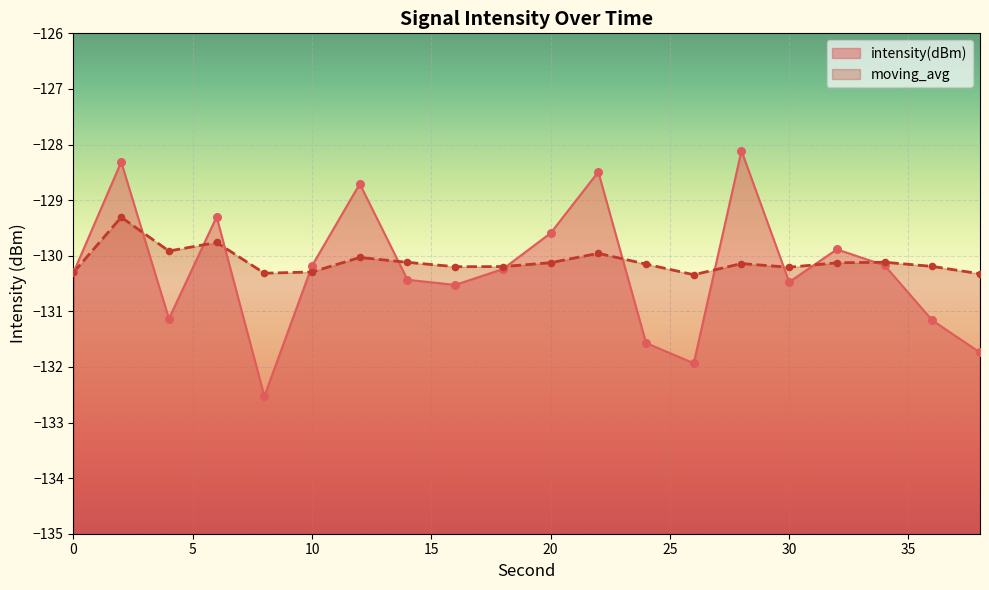

What are all the series names shown in the legend?

intensity(dBm), moving_avg